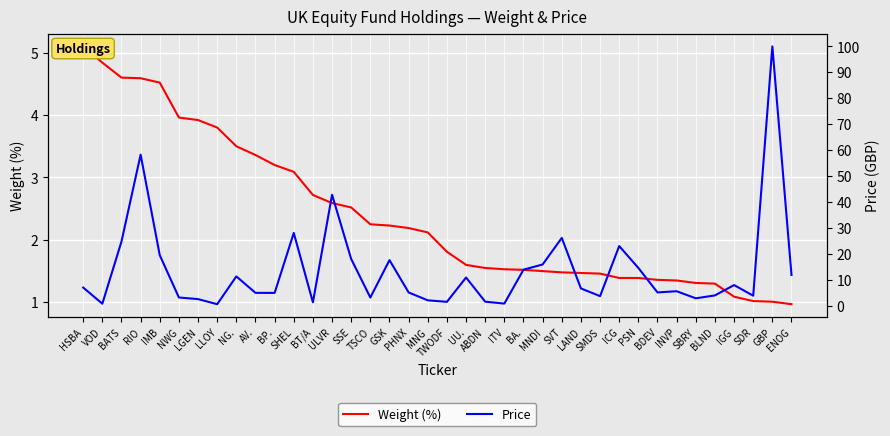

True or false: Price and Weight (%) cross at least once.

True